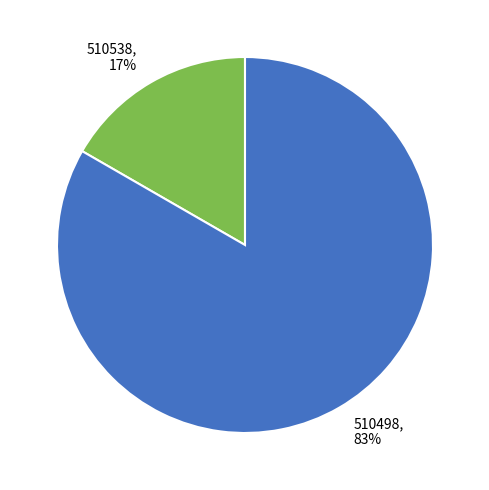

Which has a higher value, 510498 or 510538?

510498